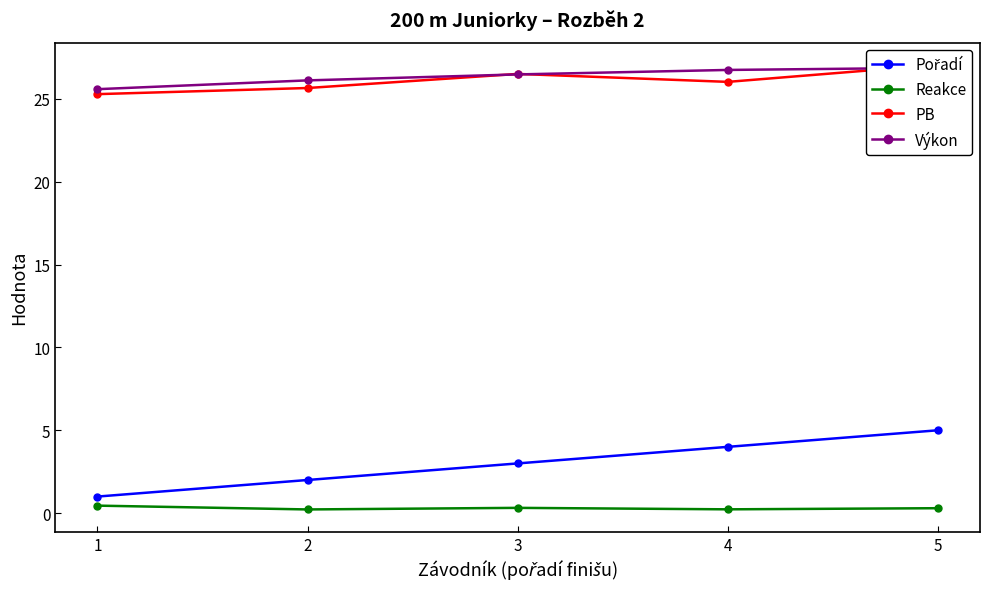

What is the total value across all series at 4?

57.0